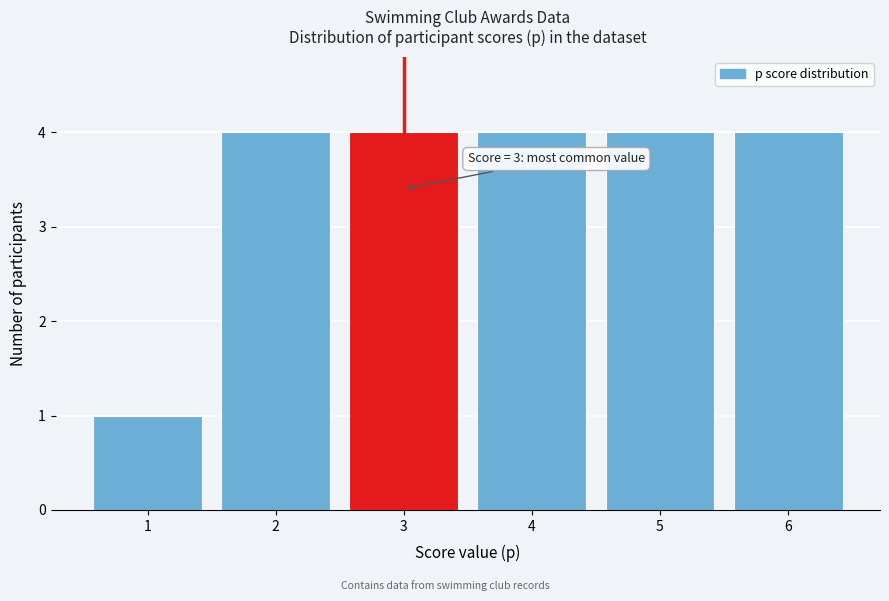

Reading right to left, list all the values displayed in this chart.

4	4	4	4	4	1